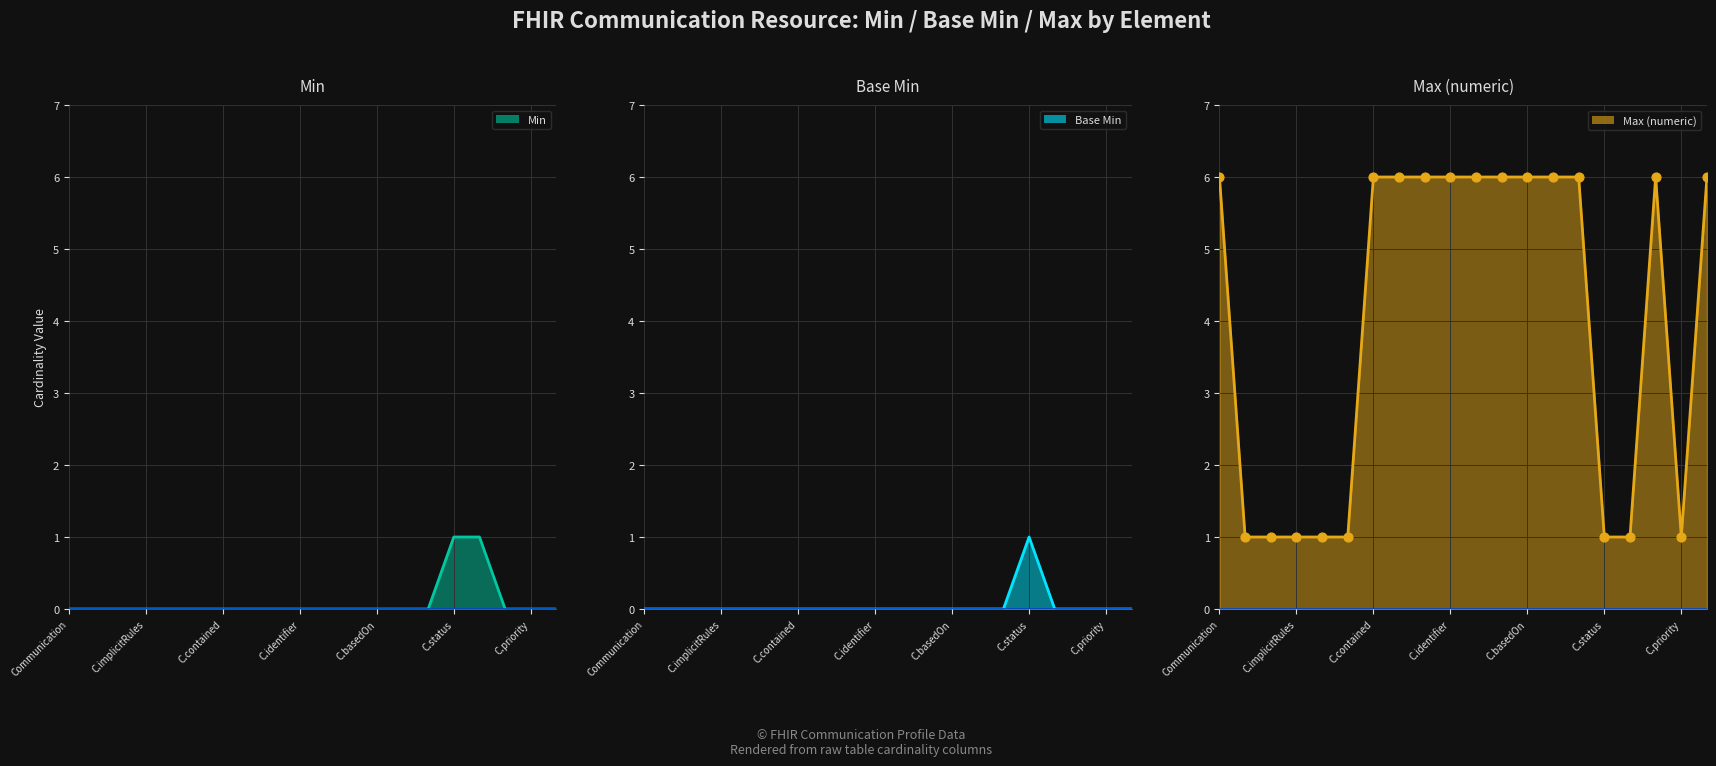

At which category is the sum across all series the highest?

Communication